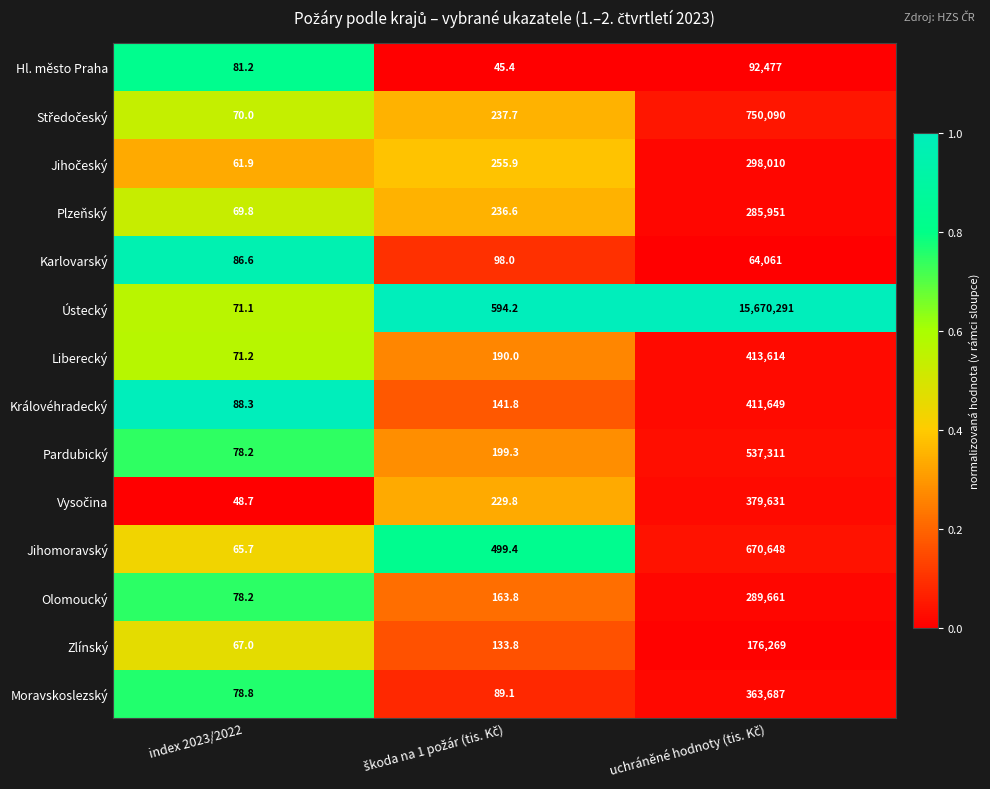

Is it true that Liberecký equals 115.2 at index 2023/2022?

False